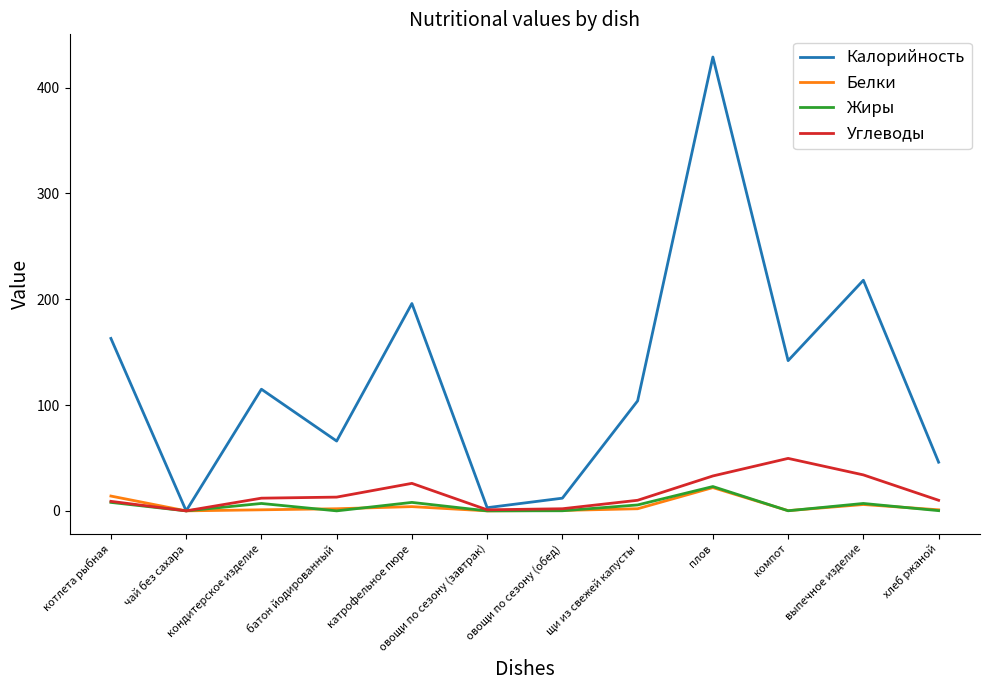

Does the chart display data point markers on the line(s)?

No